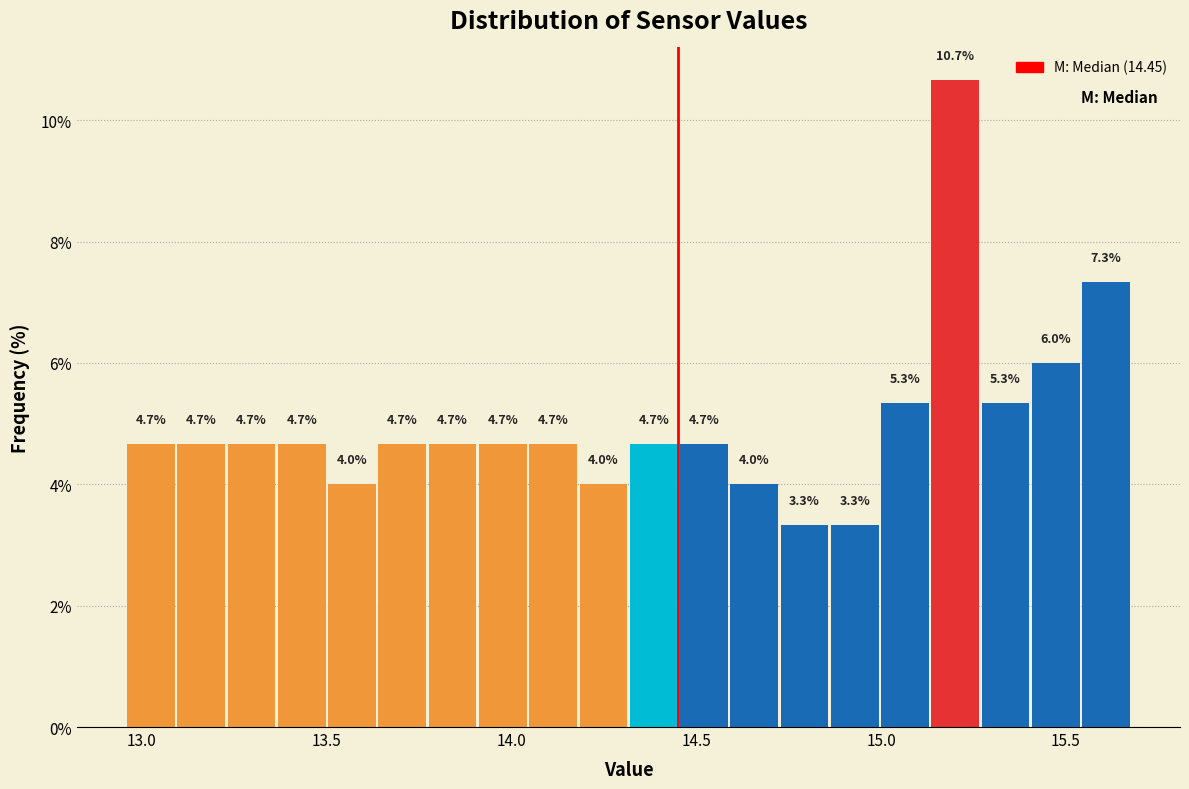

Read against the x-axis, roughly where is the centre of the tallest bar?

15.20